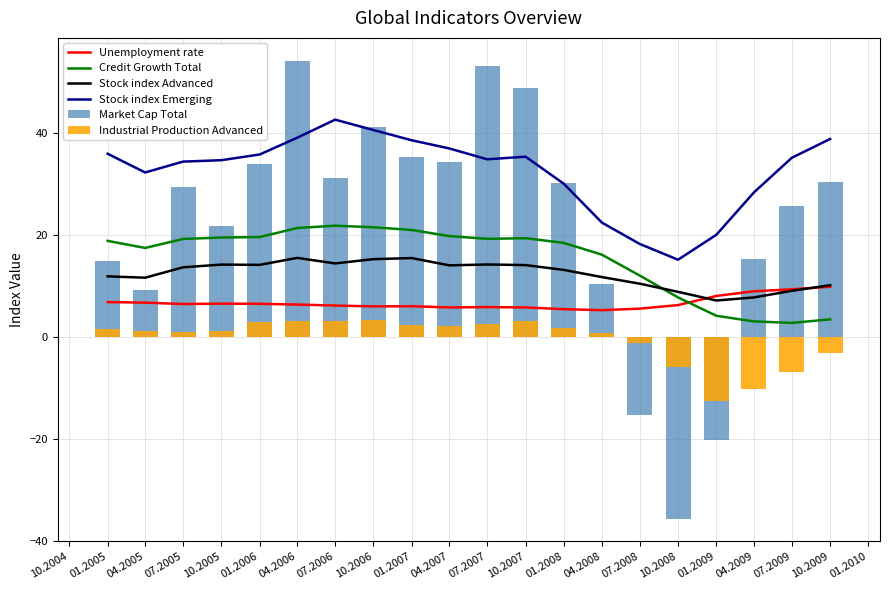

How many groups of bars are there?

20